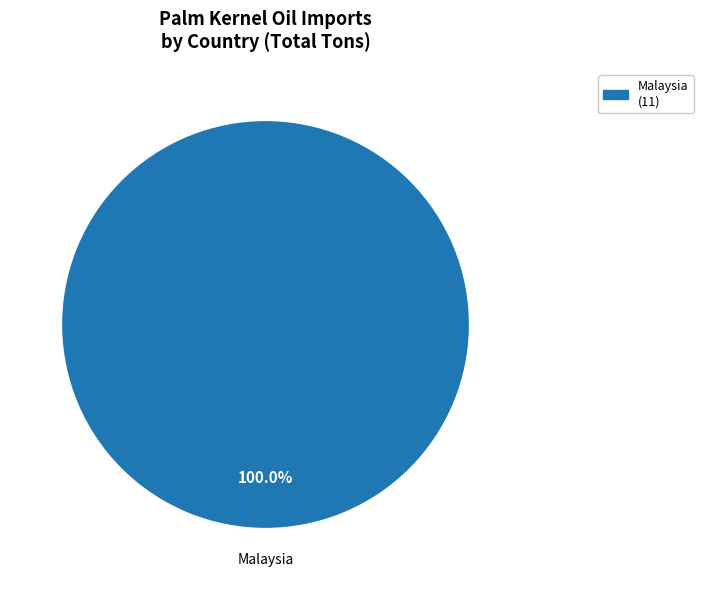

Rank the categories by value from highest to lowest.

Malaysia